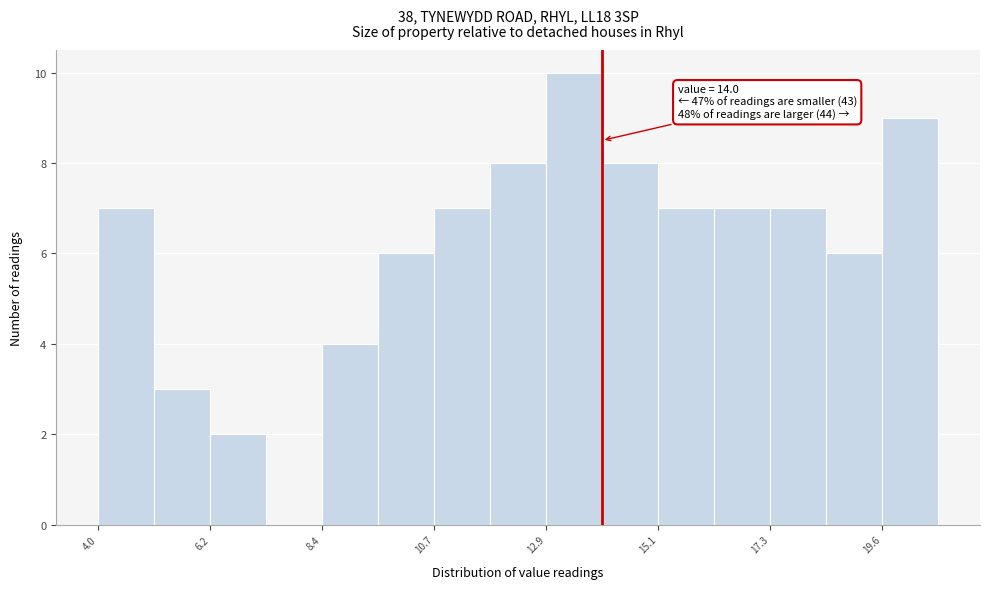

Read against the x-axis, roughly where is the centre of the tallest bar?

13.5